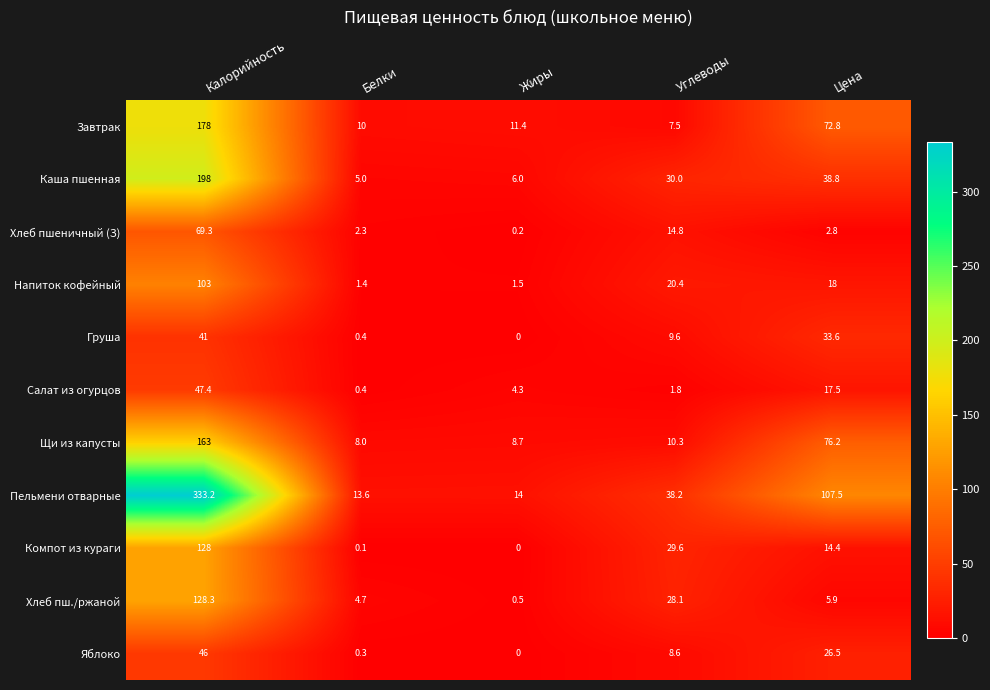

The Напиток кофейный series shows 9.4 at Углеводы. True or false?

False